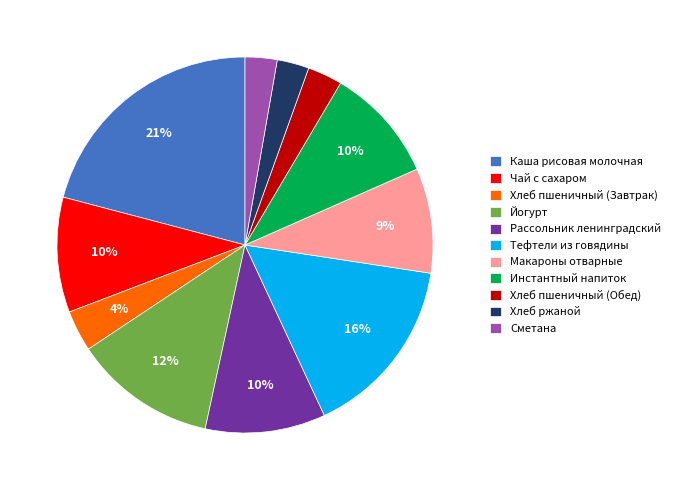

Is Хлеб ржаной the majority of the pie?

No